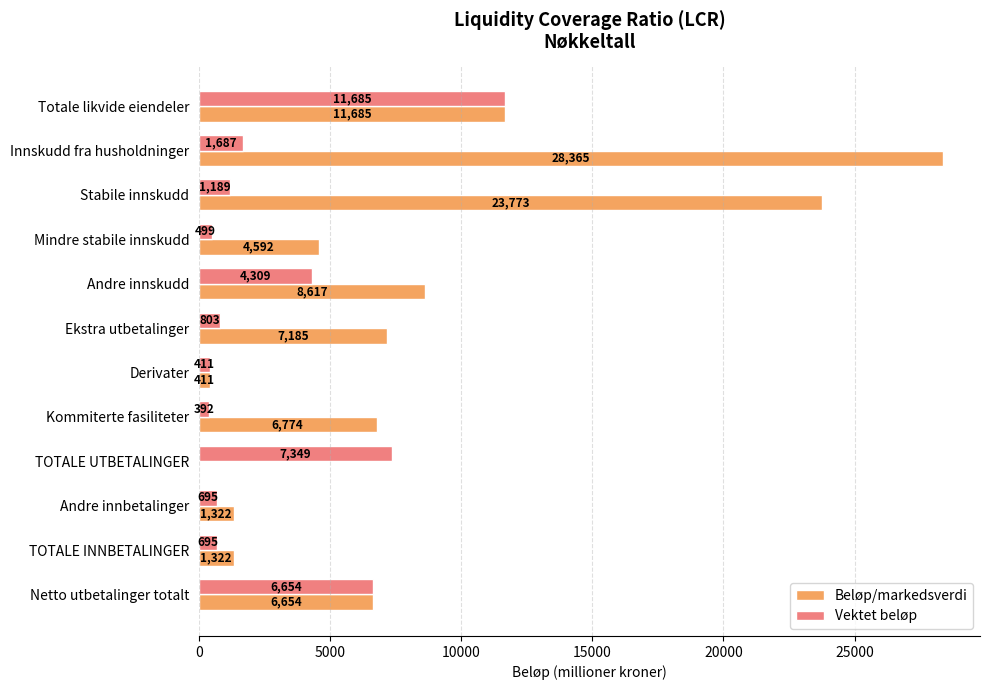

What is the maximum value for Beløp/markedsverdi?

28365